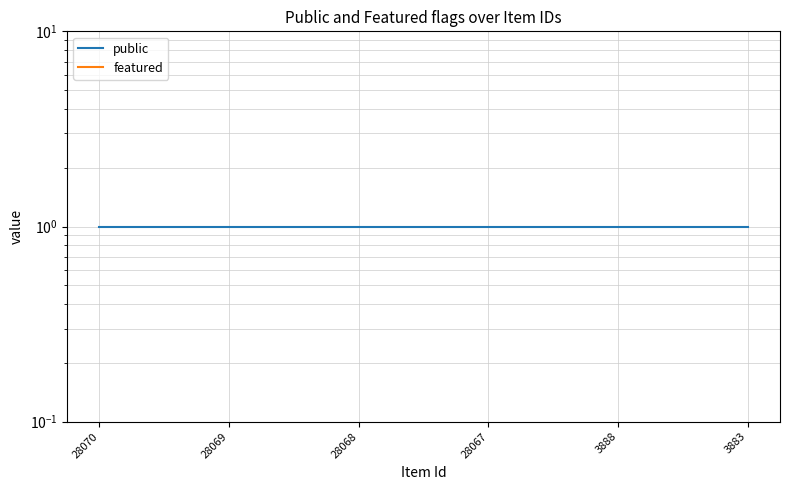

Which series changed the most between 28069 and 28068?

public